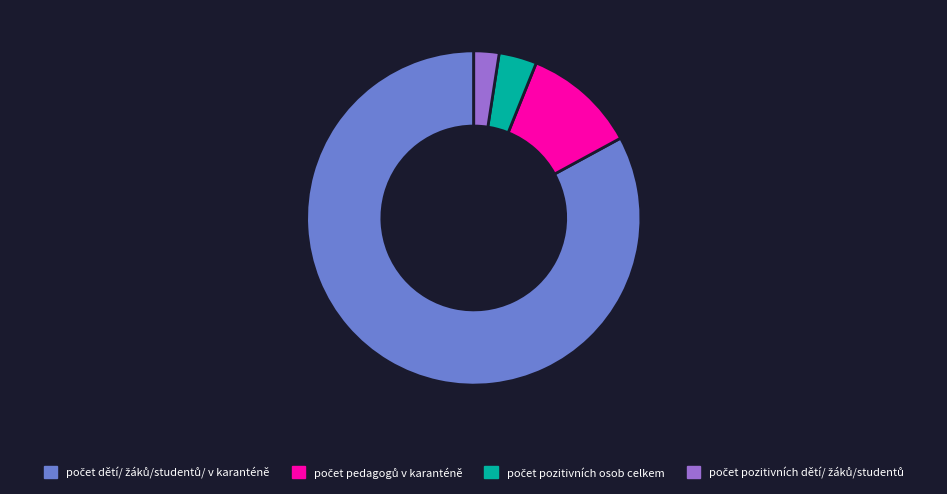

Is there a majority slice in this chart?

Yes